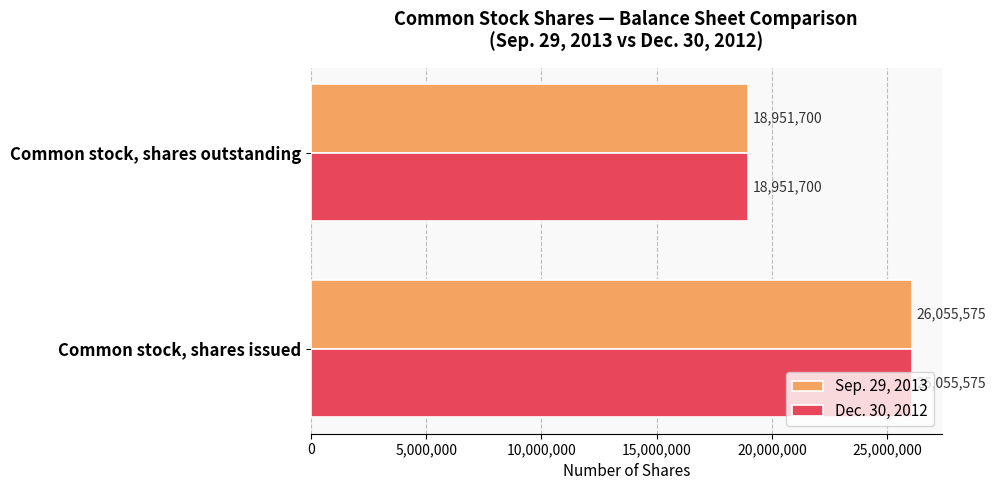

At which label is Dec. 30, 2012 closest to 22503637?

Common stock, shares outstanding